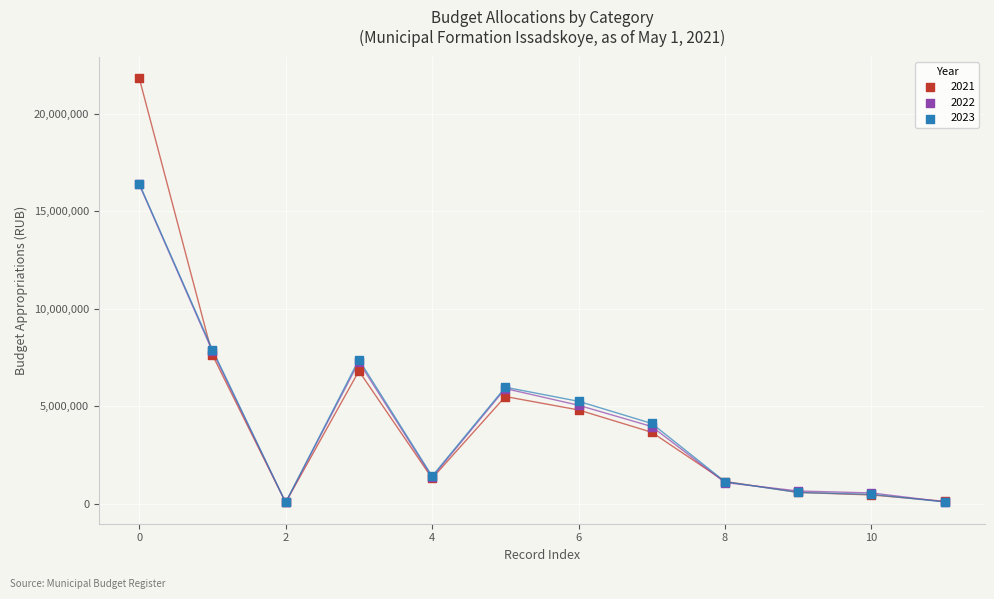

What are all the series names shown in the legend?

2021, 2022, 2023